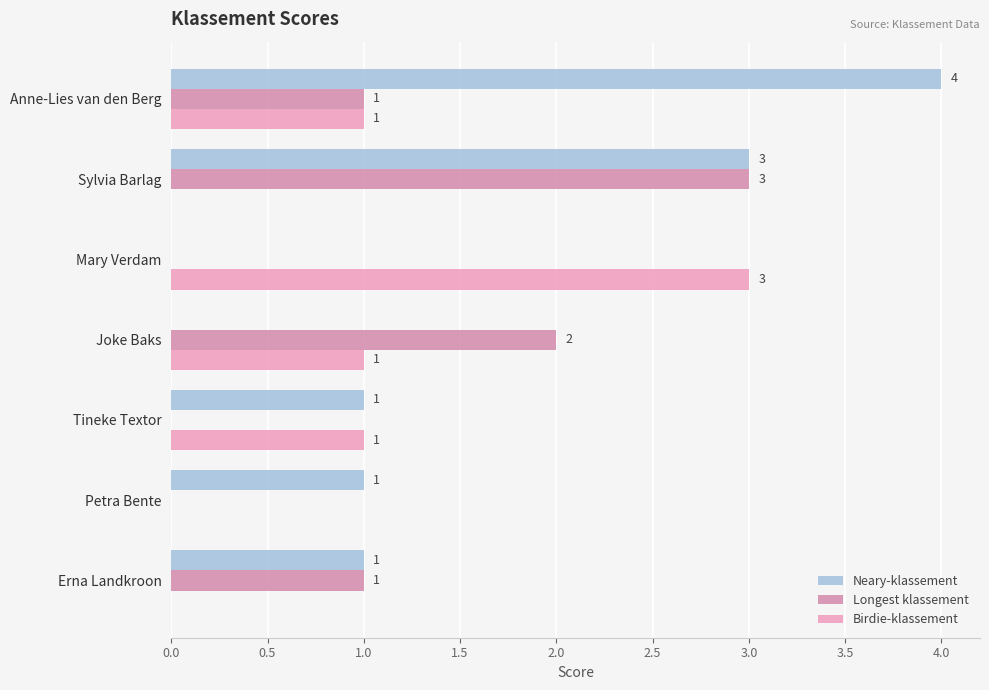

Count the number of data series in this chart.

3